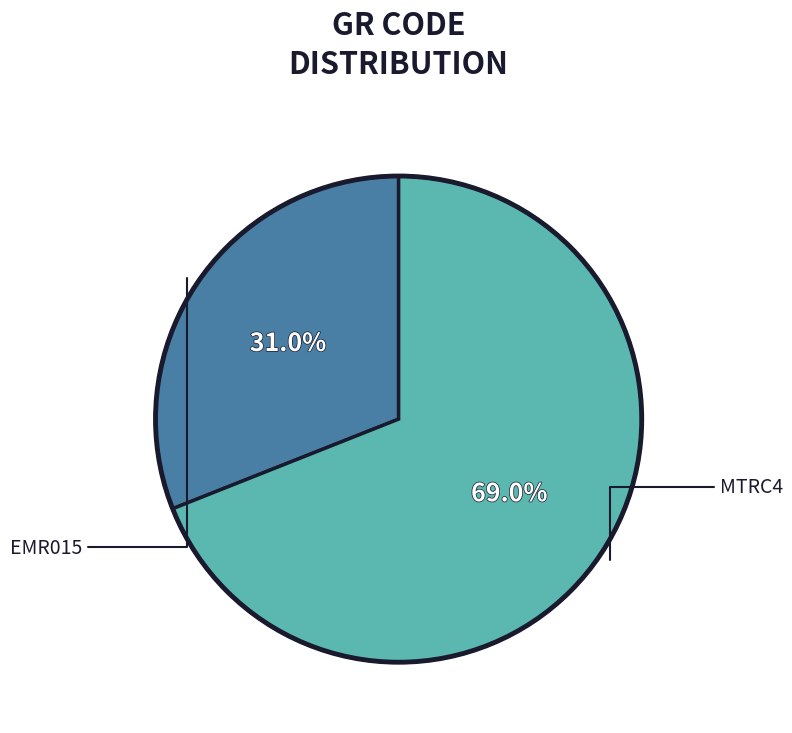

Does any single category account for the majority?

Yes